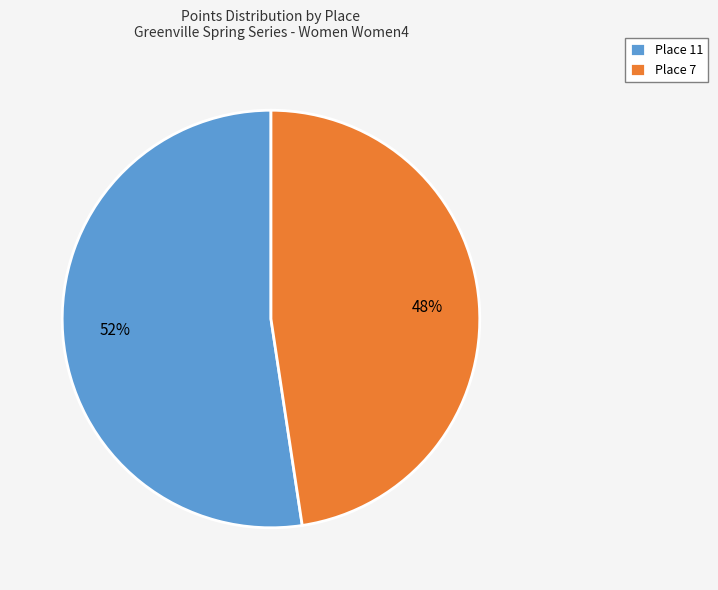

Is it true that Place 7 is 61% of the pie?

False